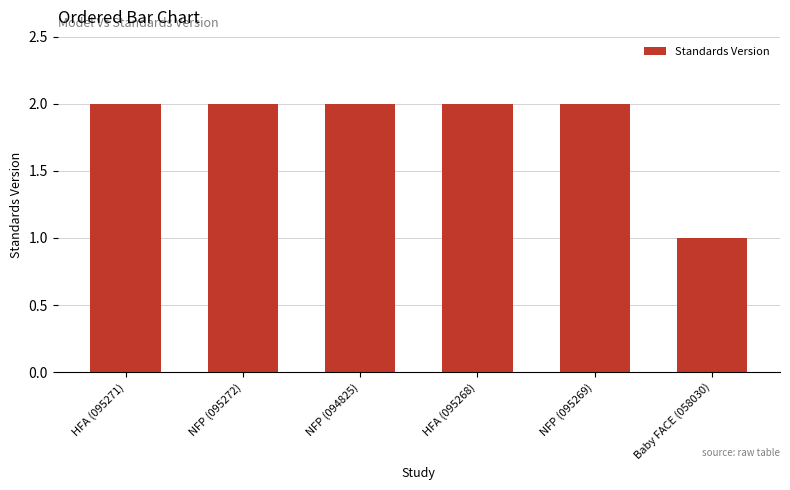

Which category has the lowest value across all series?

Baby FACE (058030)